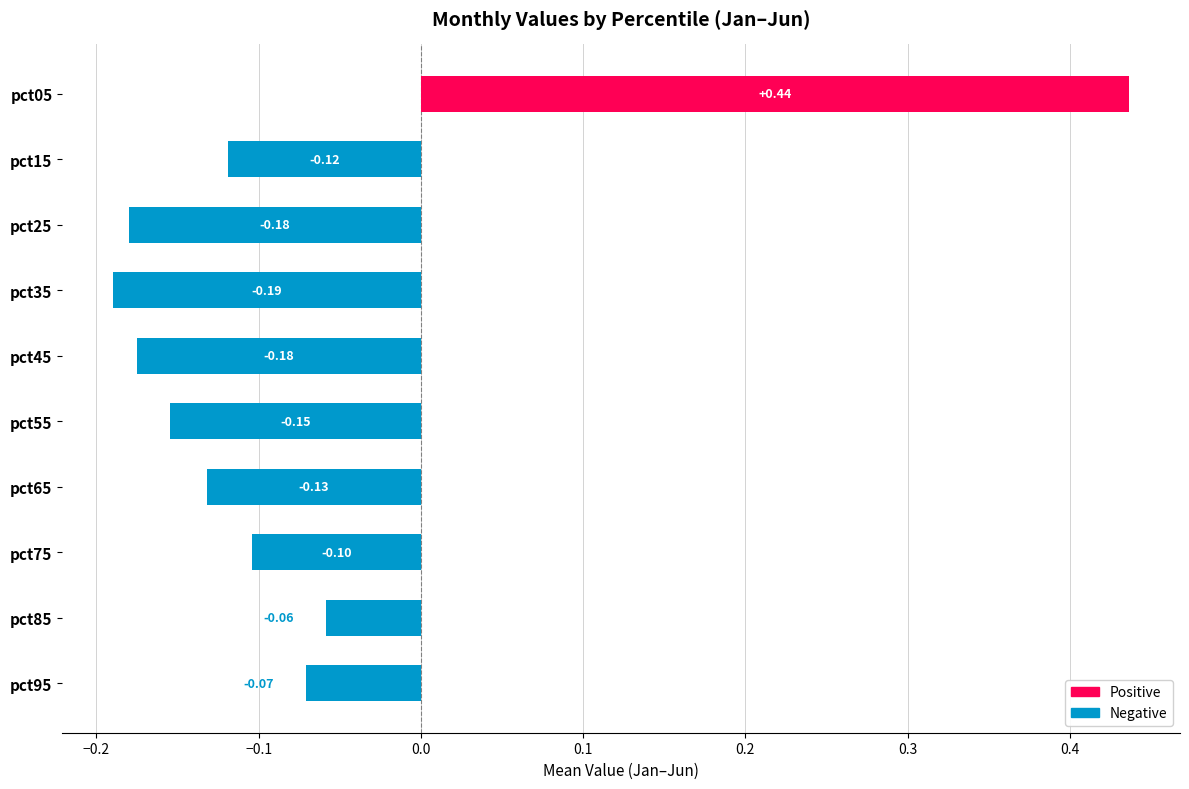

Between pct25 and pct15, which is larger?

pct15